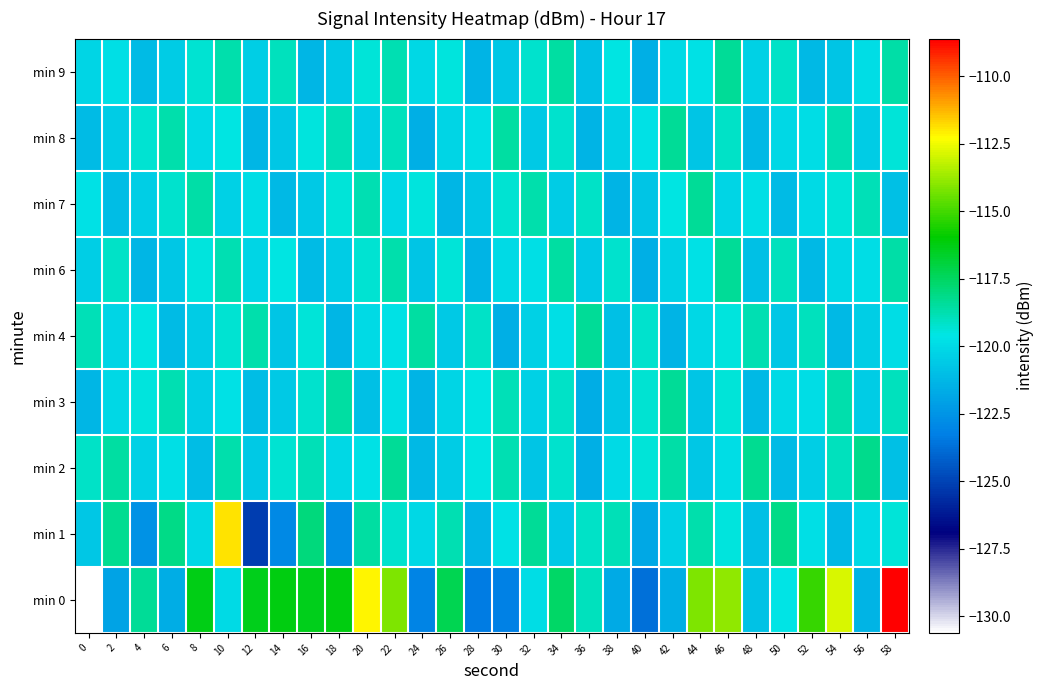

What is the difference between the highest and lowest values at 14?

6.7